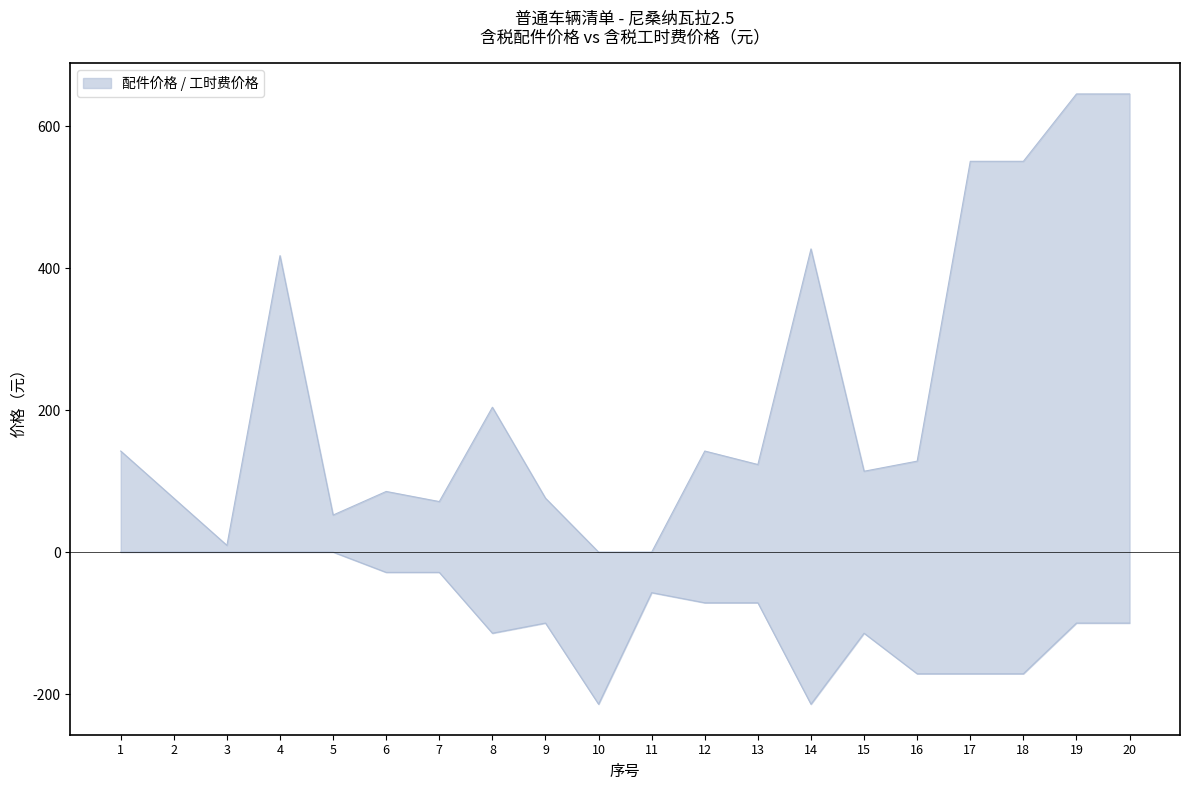

Reading right to left, transcribe all the data shown in this chart.

含税配件价格（元）: 20=645.4	19=645.4	18=550.5	17=550.5	16=128.1	15=113.9	14=427.1	13=123.4	12=142.4	11=0.0	10=0.0	9=75.9	8=204.1	7=71.2	6=85.4	5=52.2	4=417.6	3=9.5	2=75.9	1=142.4
含税工时费价格（元）: 20=-100.0	19=-100.0	18=-171.4	17=-171.4	16=-171.4	15=-114.3	14=-214.3	13=-71.4	12=-71.4	11=-57.1	10=-214.3	9=-100.0	8=-114.3	7=-28.6	6=-28.6	5=-0.0	4=-0.0	3=-0.0	2=-0.0	1=-0.0